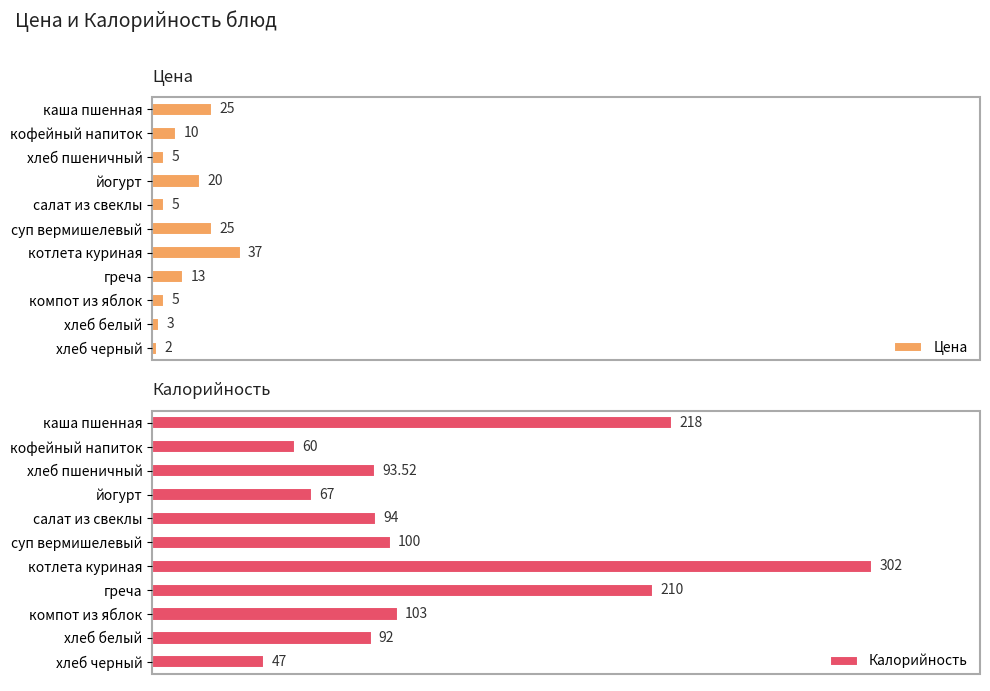

At which label does Калорийность reach its minimum?

хлеб черный